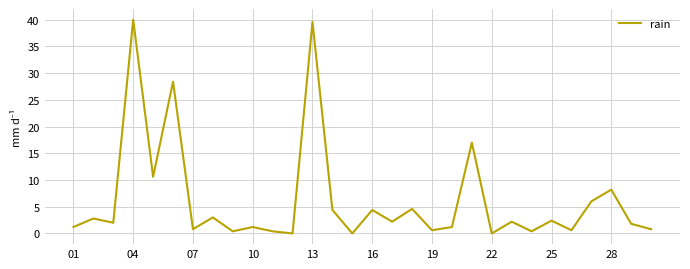

What is the difference between the maximum and minimum values?

40.0